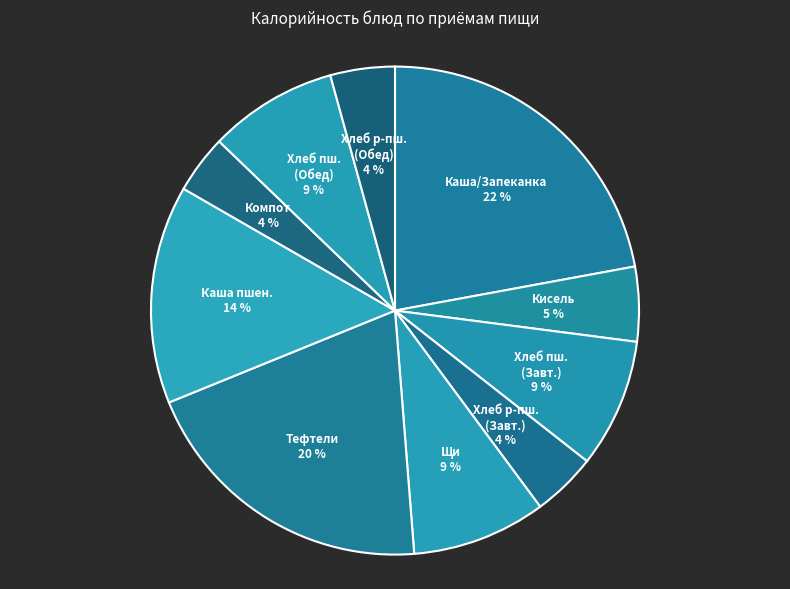

Rank the categories by value from highest to lowest.

Каша Дружба/Запеканка (Завтрак), Тефтели с рисом (Обед), Каша пшенная (Обед), Щи из свежей капусты (Обед), Хлеб пшеничный (Завтрак), Хлеб пшеничный (Обед), Кисель (Завтрак), Хлеб ржано-пшеничный (Завтрак), Хлеб ржано-пшеничный (Обед), Компот (Обед)